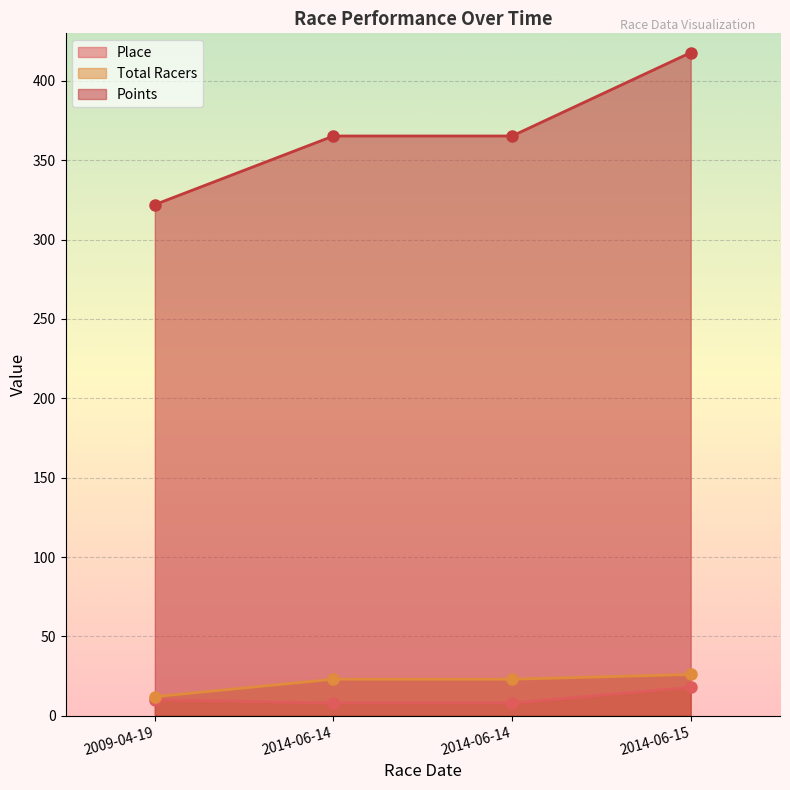

Count the number of data series in this chart.

3